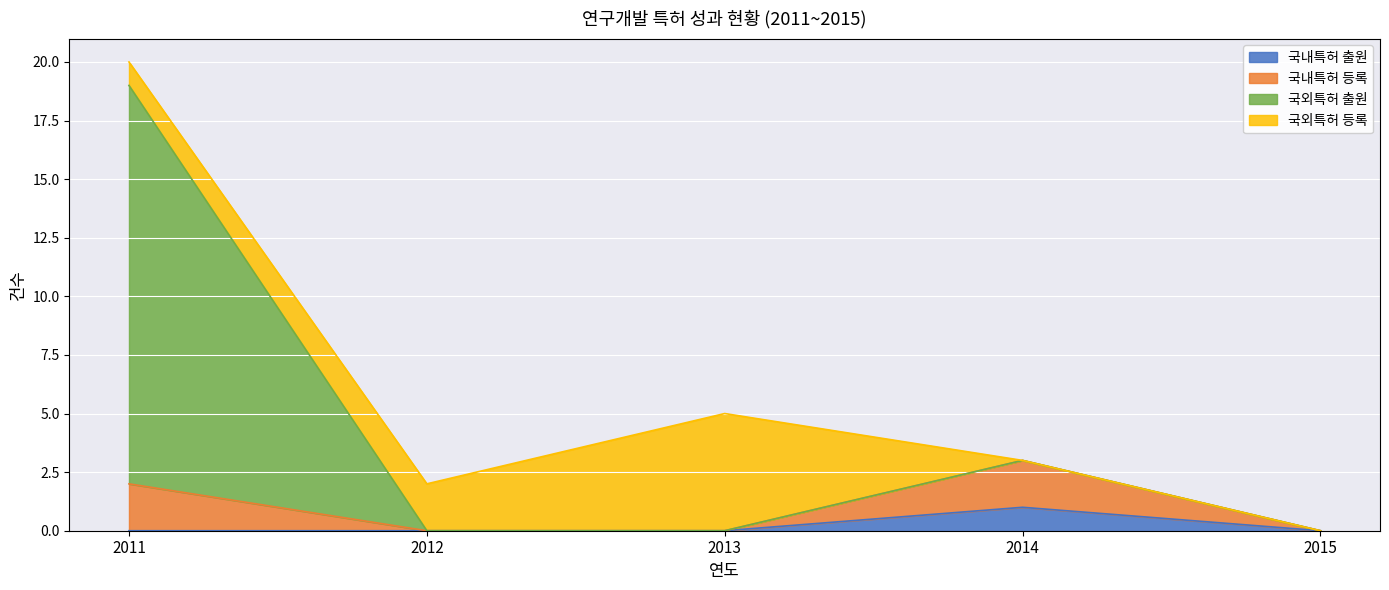

Is it true that 국외특허 출원 equals 12 at 2015?

False